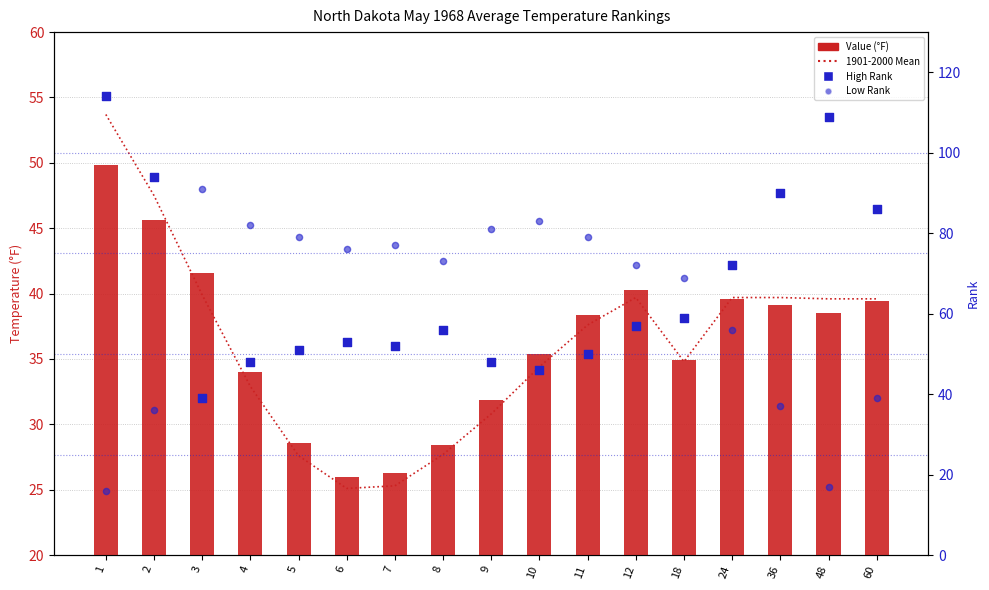

Which series has the widest spread of Y values?

High Rank